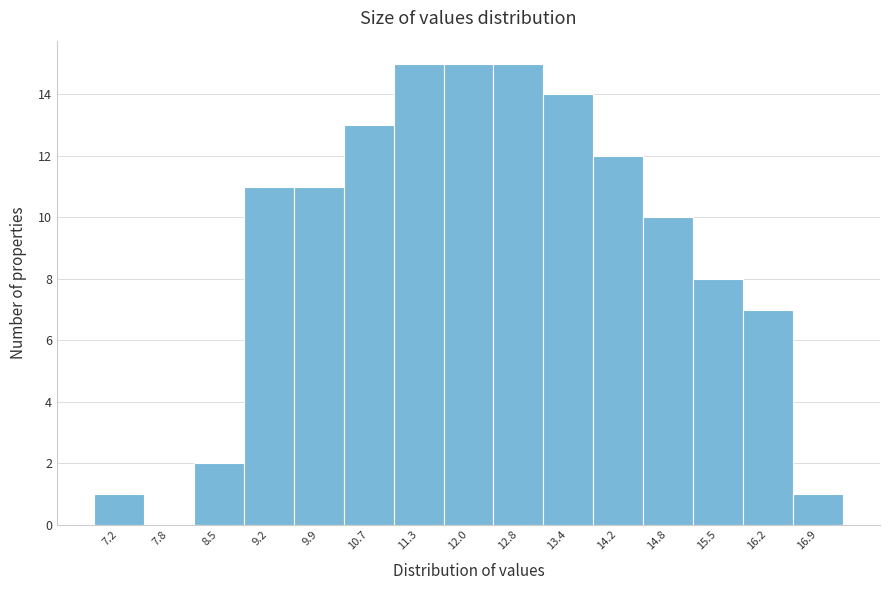

Reading left to right, list every bar in this chart as the range it spans on the x-axis followed by its height. The values are not printed on the chart, so give them approximately, as read against the axis.

6.8 to 7.5: 1
7.5 to 8.2: 0
8.2 to 8.9: 2
8.9 to 9.6: 11
9.6 to 10.3: 11
10.3 to 11.0: 13
11.0 to 11.7: 15
11.7 to 12.4: 15
12.4 to 13.1: 15
13.1 to 13.8: 14
13.8 to 14.5: 12
14.5 to 15.2: 10
15.2 to 15.9: 8
15.9 to 16.6: 7
16.6 to 17.3: 1